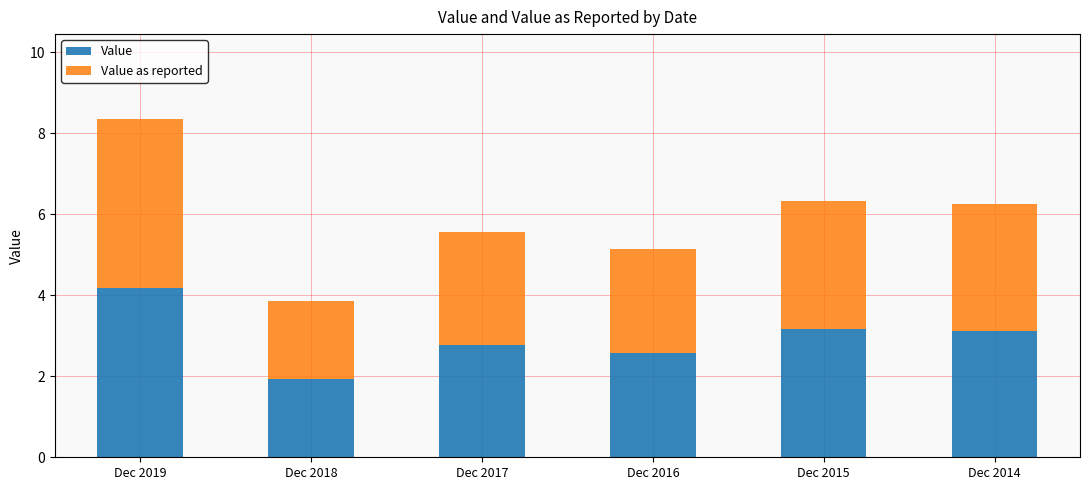

At which label does Value first exceed 3?

Dec 2019